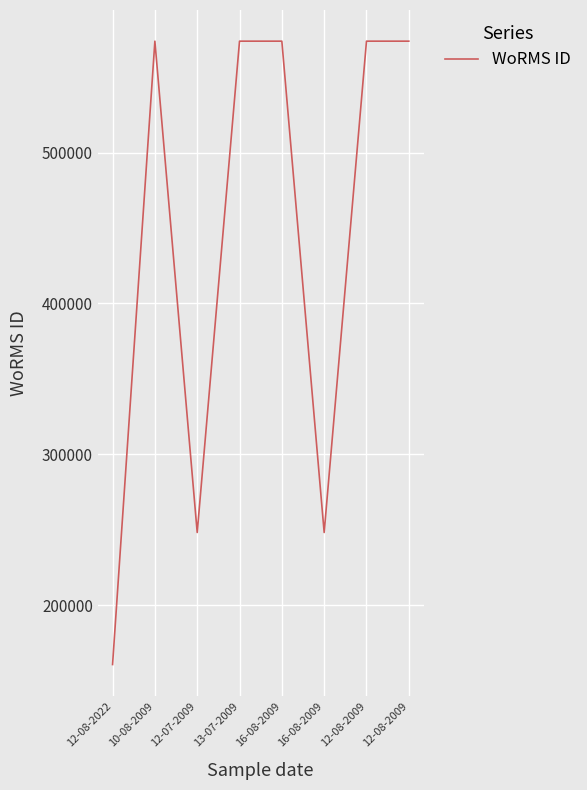

What is the label of the 6th point from the left?

16-08-2009